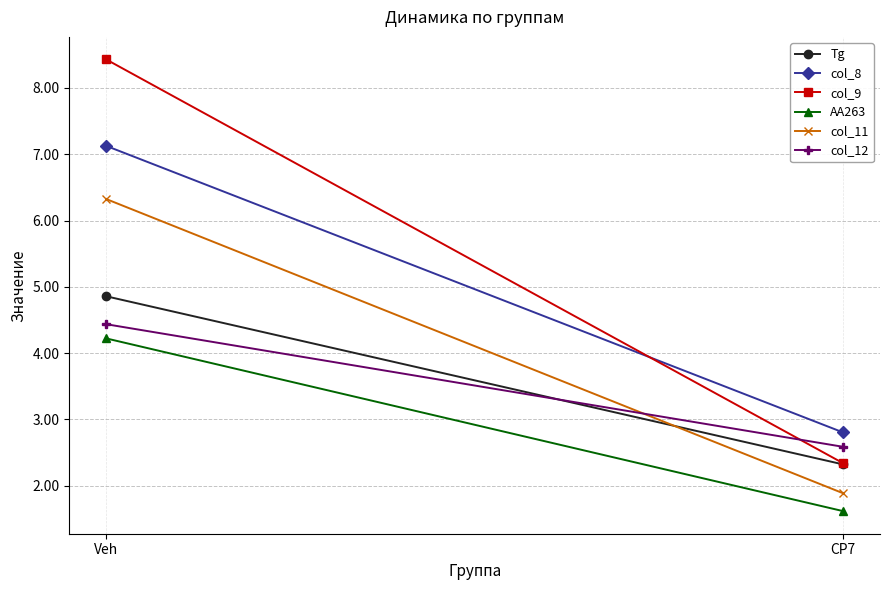

Reading left to right, what are all the values shown in this chart?

Tg: Veh=4.9	CP7=2.3
col_8: Veh=7.1	CP7=2.8
col_9: Veh=8.4	CP7=2.3
AA263: Veh=4.2	CP7=1.6
col_11: Veh=6.3	CP7=1.9
col_12: Veh=4.4	CP7=2.6